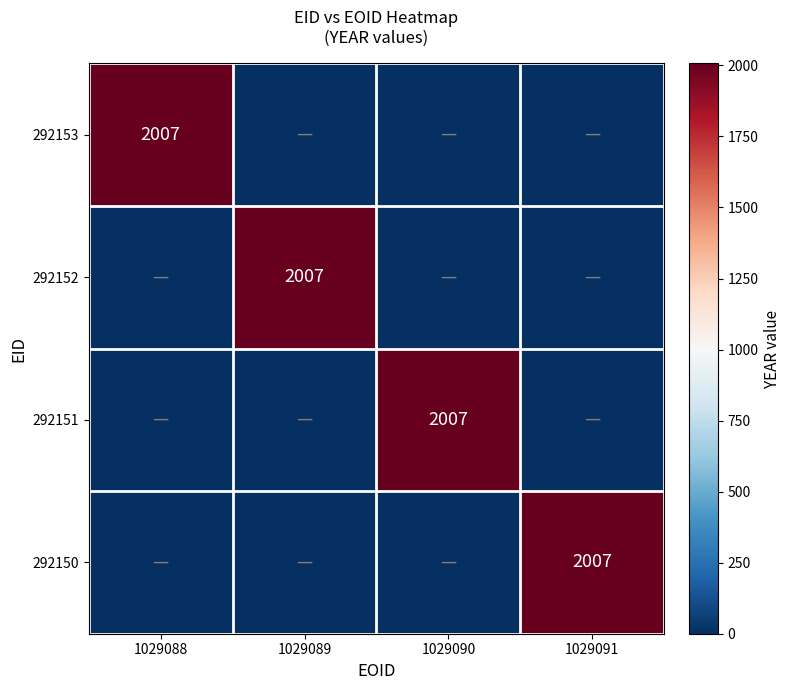

True or false: 292150 has a value of 2007 at 1029091.

True